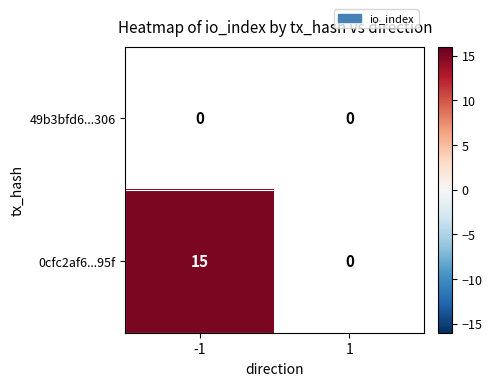

The value of 0cfc2af6...95f at -1 is 20. True or false?

False